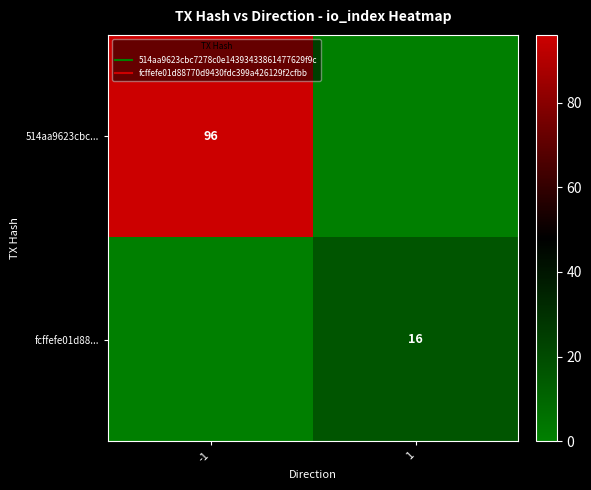

What is the difference between the maximum and minimum values in the 514aa9623cbc... series?

96